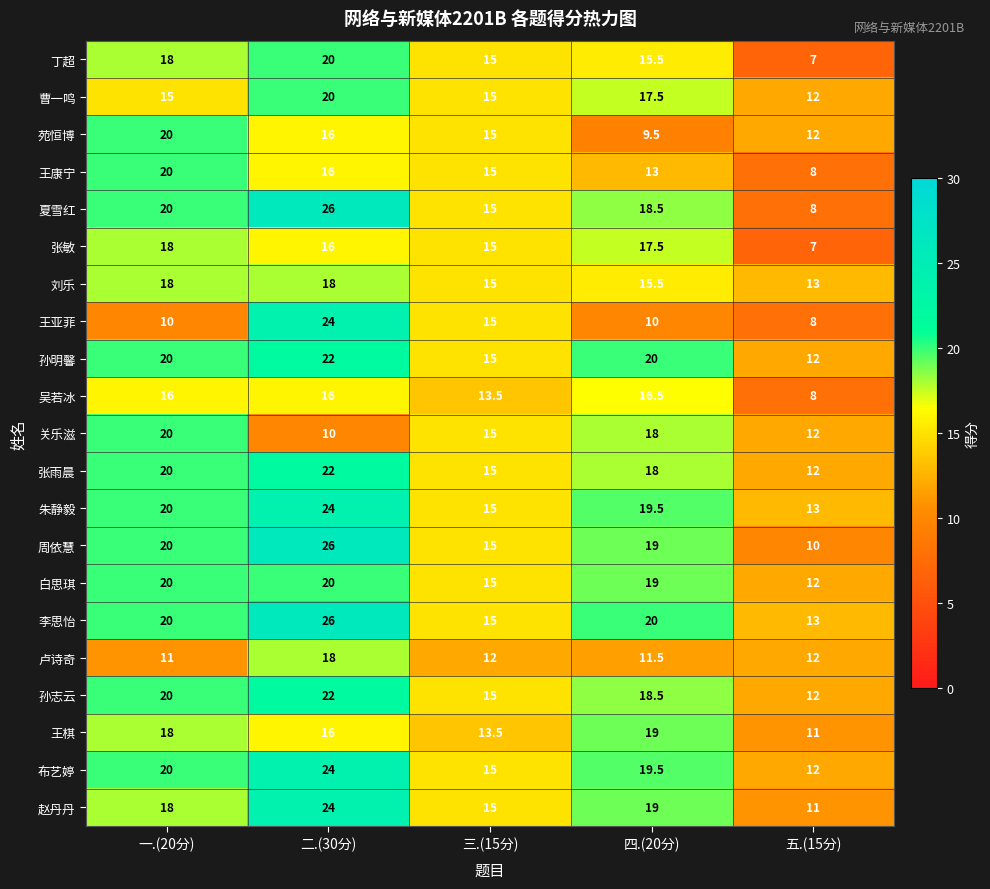

Read the 孙明馨 value at 三.(15分).

15.0